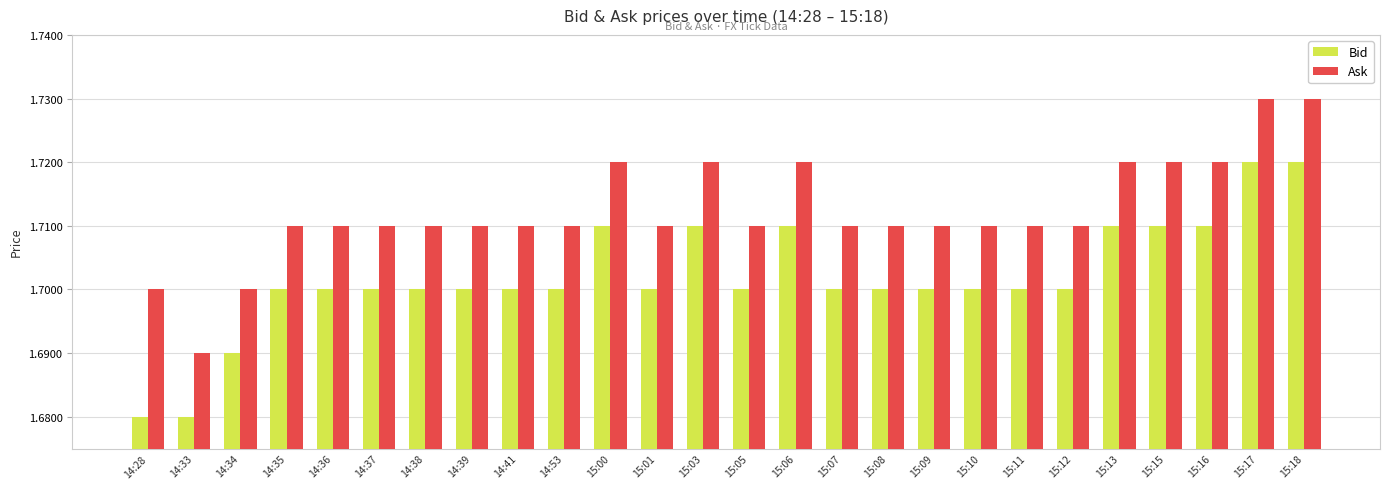

Which category has the lowest value in the Ask series?

14:33